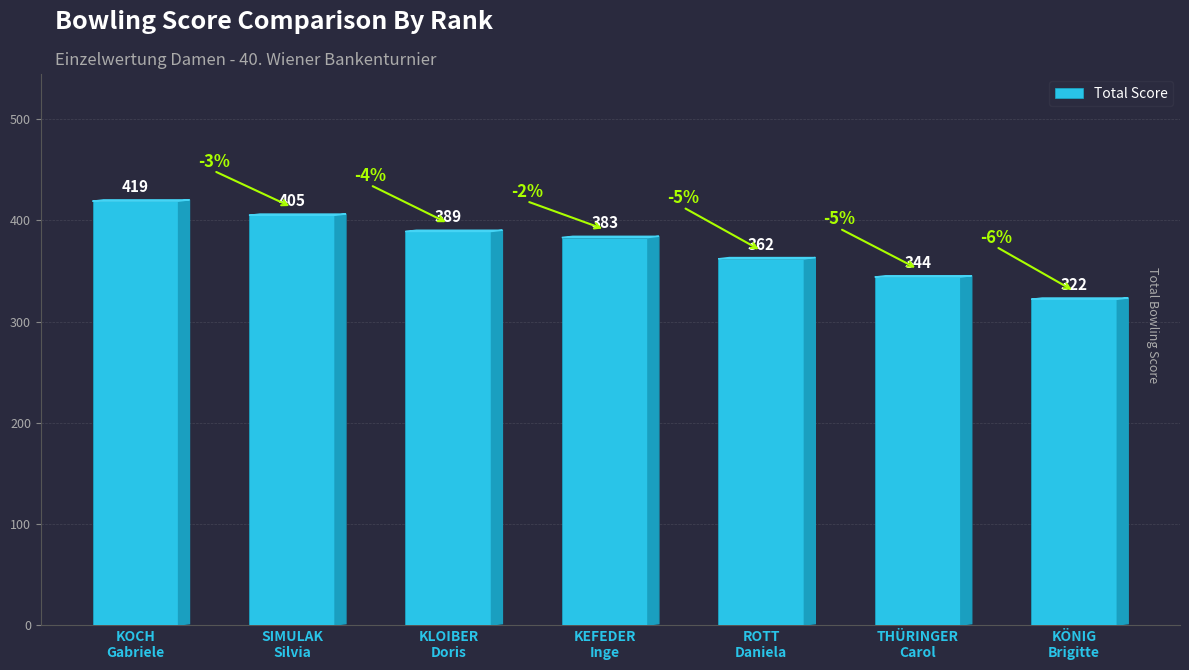

The chart shows a value of 269 at KOCH
Gabriele. True or false?

False